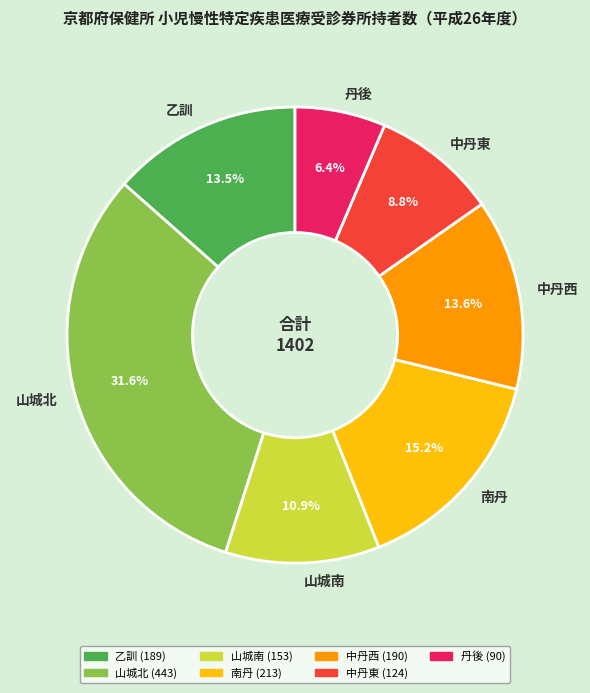

What is the largest slice in the pie chart?

山城北